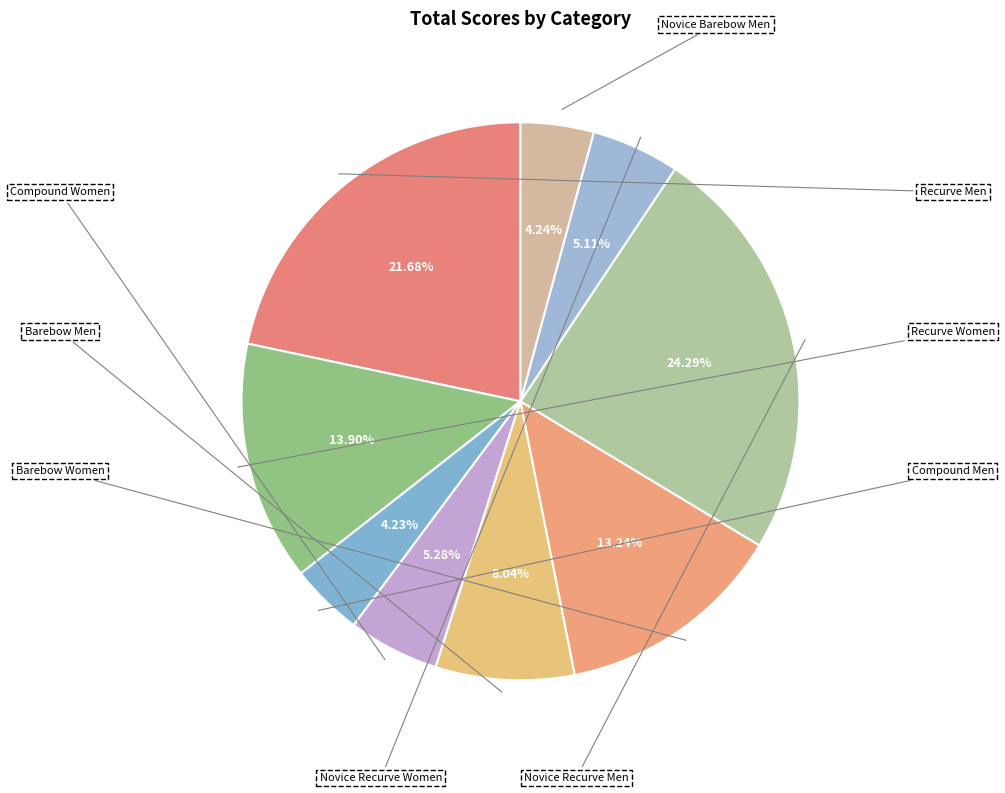

Rank the categories by value from lowest to highest.

Compound Men, Novice Barebow Men, Novice Recurve Women, Compound Women, Barebow Men, Barebow Women, Recurve Women, Recurve Men, Novice Recurve Men